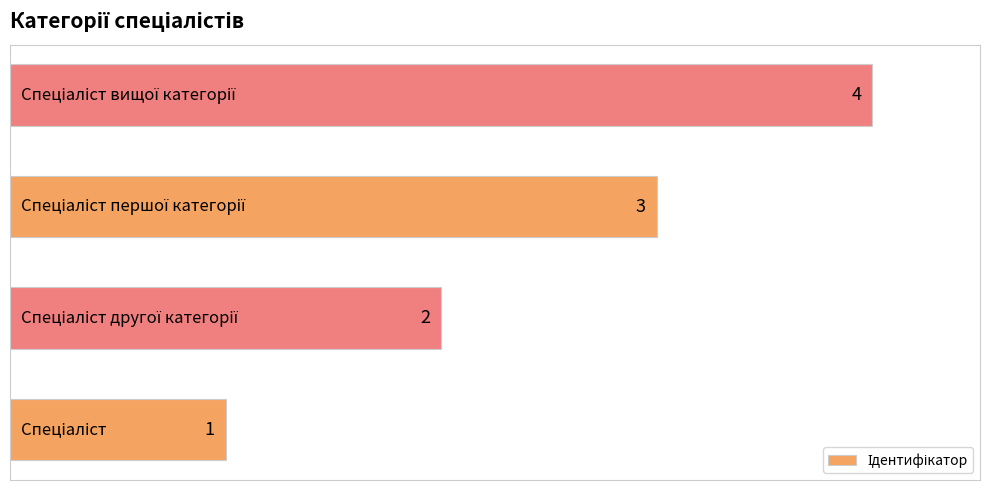

What is the sum of all values?

10